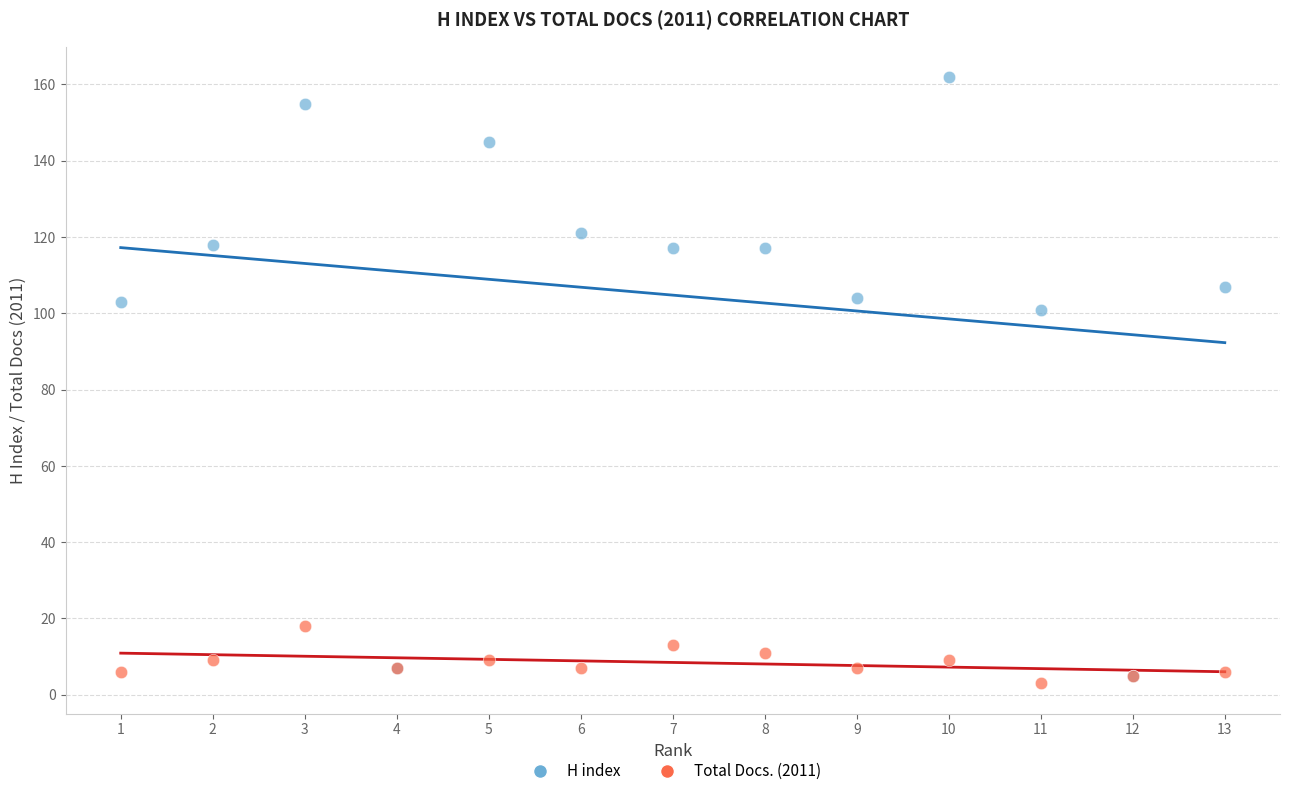

Across all series, what Y value is closest to 82?

101